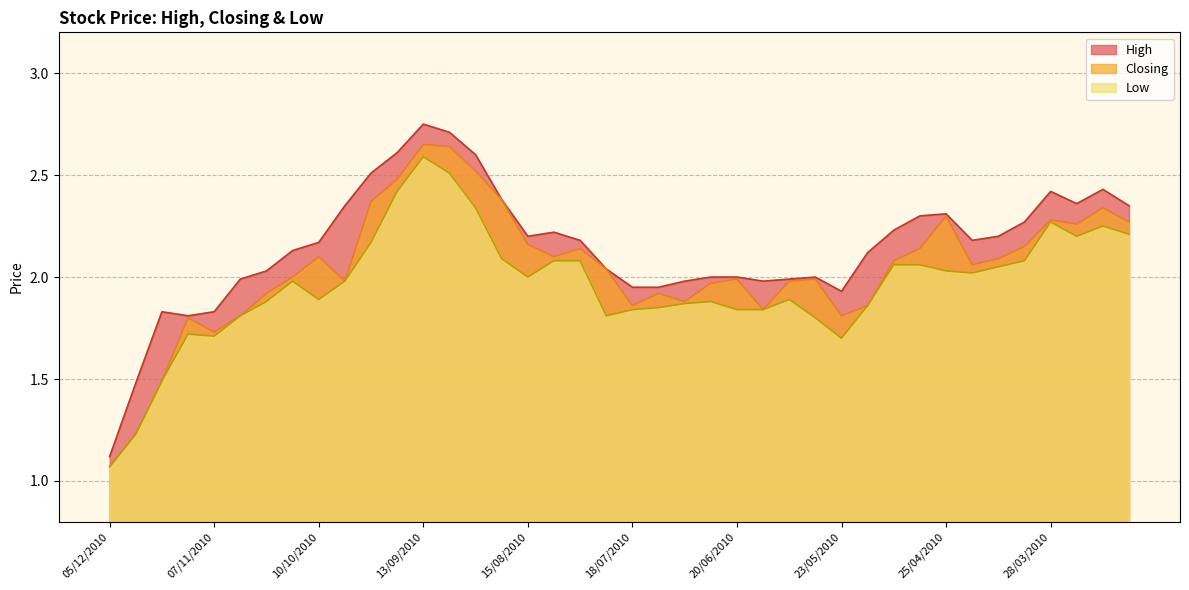

What is the average value of the Low series?

2.0